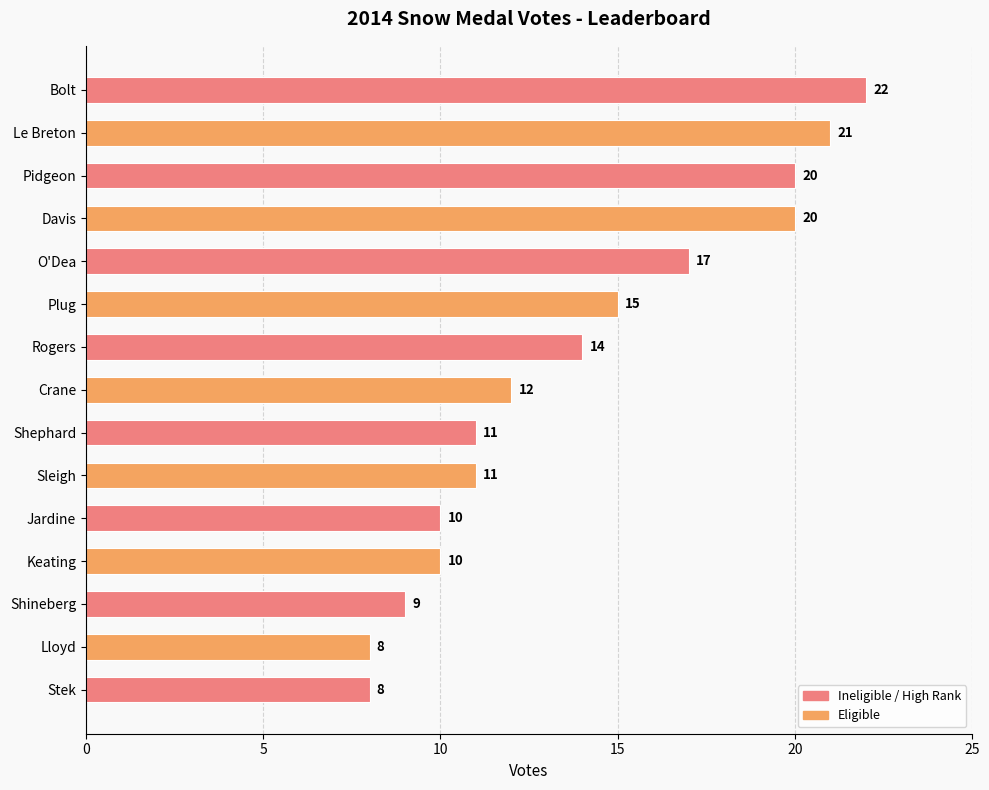

Reading top to bottom, transcribe all the data shown in this chart.

22	21	20	20	17	15	14	12	11	11	10	10	9	8	8